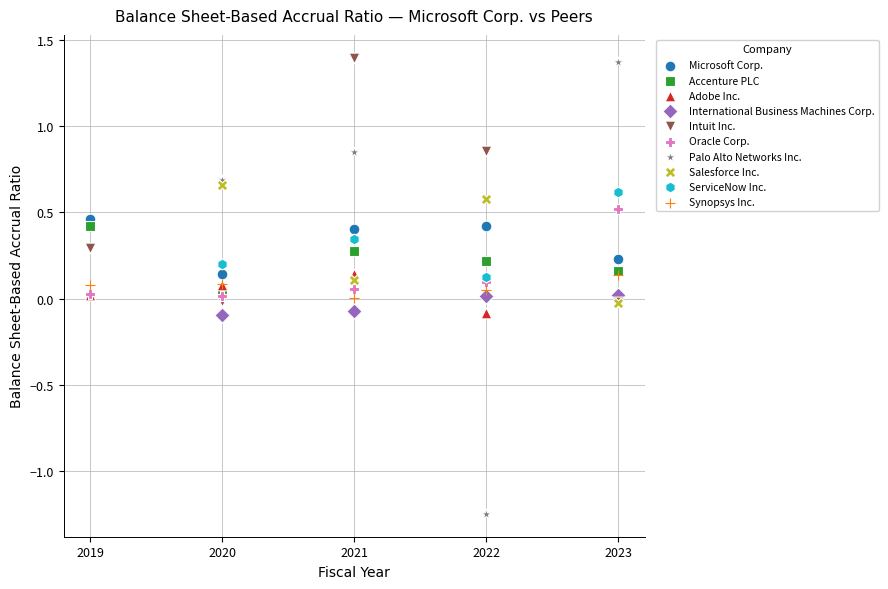

What are all the series names shown in the legend?

Microsoft Corp., Accenture PLC, Adobe Inc., International Business Machines Corp., Intuit Inc., Oracle Corp., Palo Alto Networks Inc., Salesforce Inc., ServiceNow Inc., Synopsys Inc.